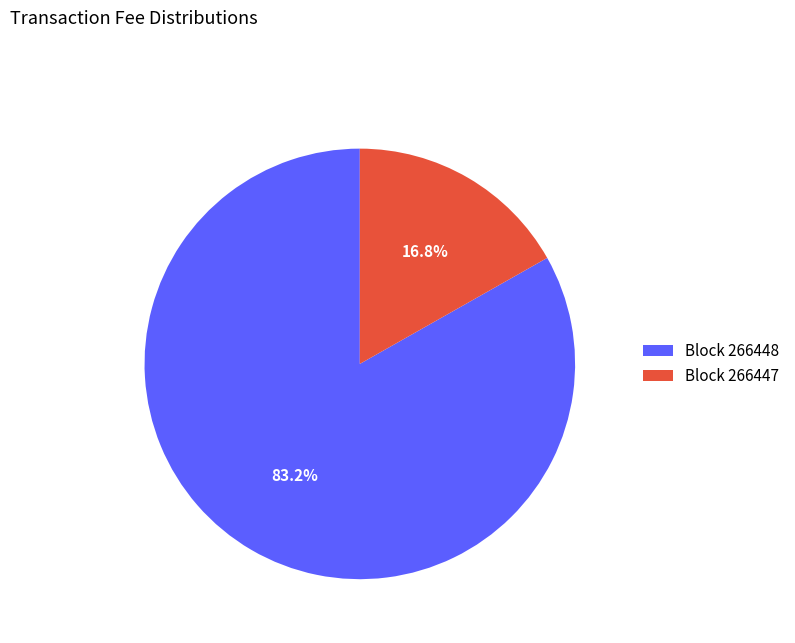

Which slice is the smallest?

Block 266447